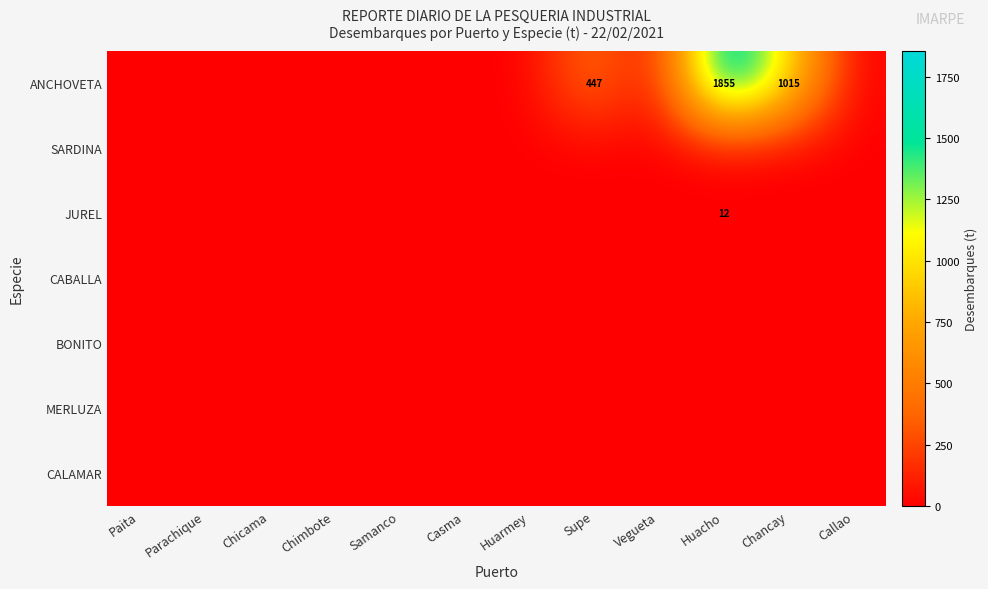

Which series has the largest range (max minus min)?

ANCHOVETA